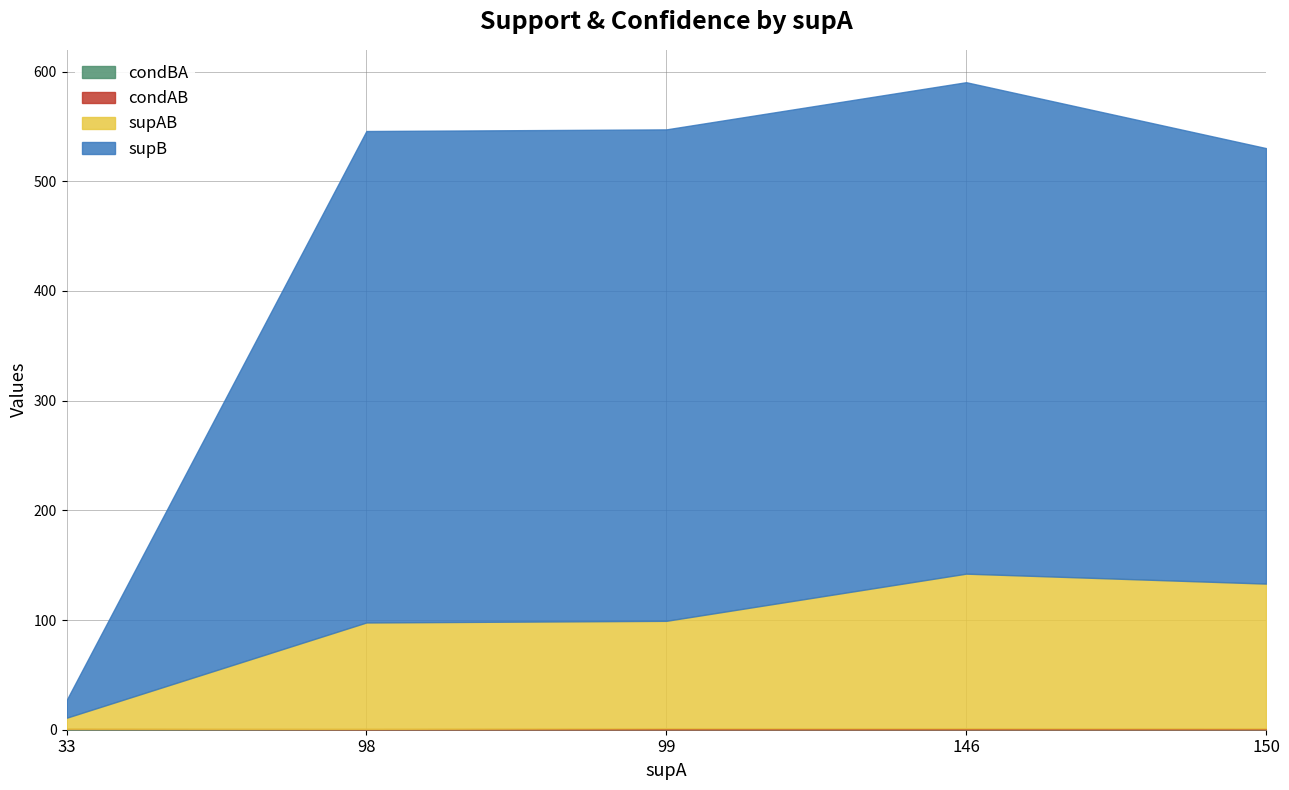

Reading right to left, what are all the values shown in this chart?

condBA: 0.3	0.3	0.3	0.3	0.6
condAB: 0.9	1.0	1.0	0.5	0.3
supAB: 132.0	141.0	98.0	97.0	10.0
supB: 397.0	448.0	448.0	448.0	16.0